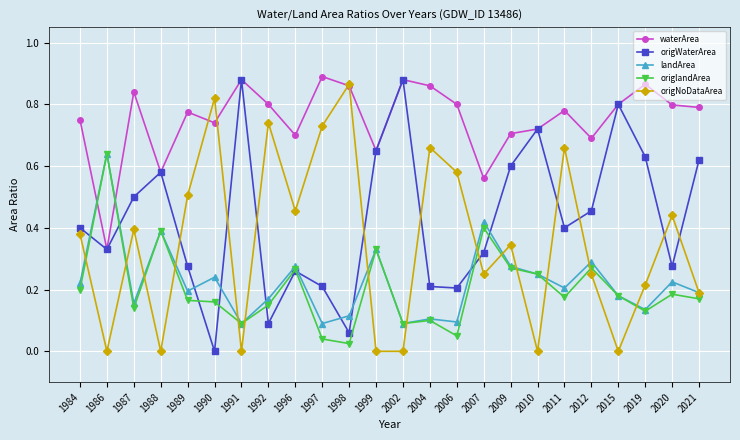

Is the value of origWaterArea at 1989 greater than the value of waterArea at 2012?

No